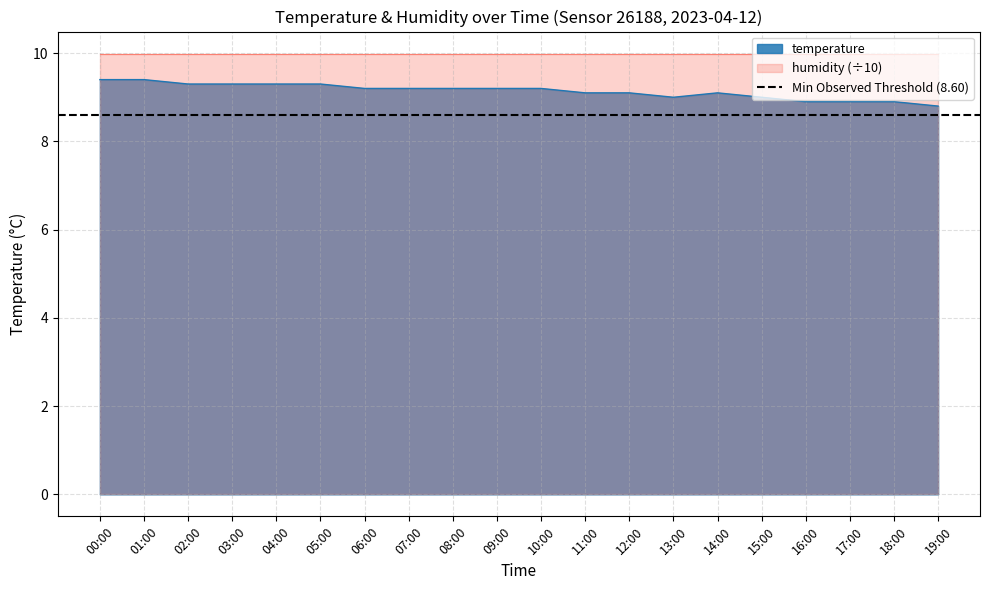

Is it true that the value at 10:00 is 5.5?

False